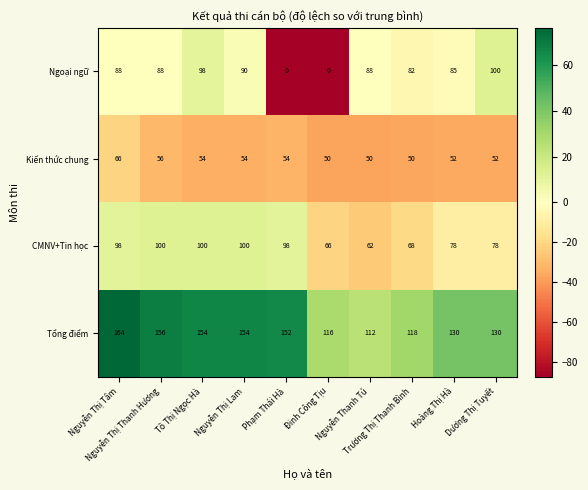

What is the difference between the second highest and second lowest values in the Tổng điểm series?

40